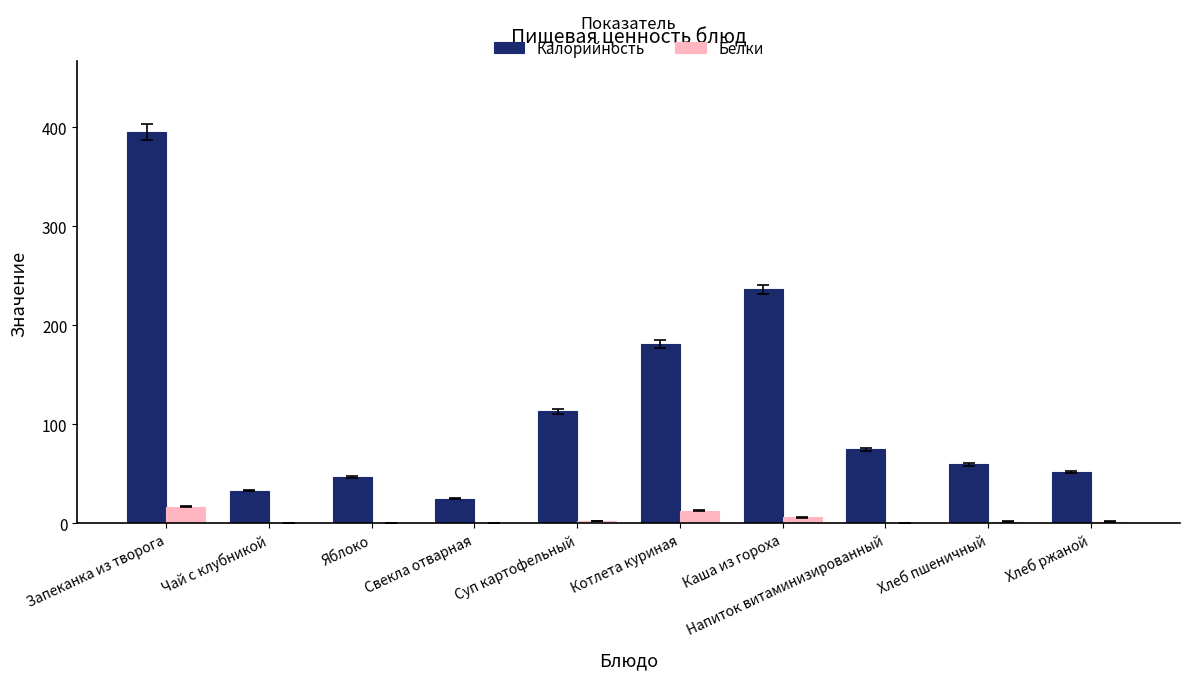

The value of Калорийность at Каша из гороха is 236.5. True or false?

True